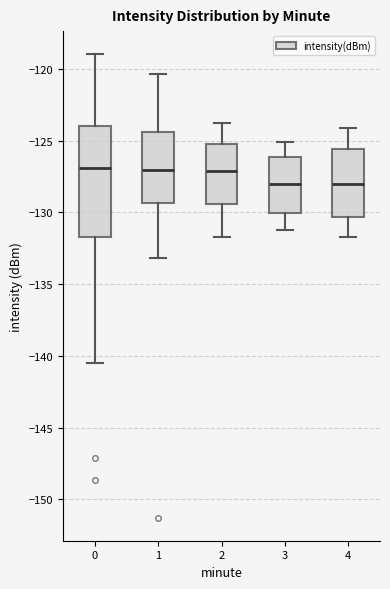

Reading left to right, read every box against the y-axis: the position of its median line, the range the box covers, and the ends of its whiskers. The values are not printed on the chart, so give them approximately, as read against the axis.

0: median -127.0, box -131.5 to -124.0, whiskers -140.5 to -119.0
1: median -127.0, box -129.5 to -124.5, whiskers -133.0 to -120.5
2: median -127.0, box -129.5 to -125.0, whiskers -131.5 to -124.0
3: median -128.0, box -130.0 to -126.0, whiskers -131.0 to -125.0
4: median -128.0, box -130.5 to -125.5, whiskers -131.5 to -124.0